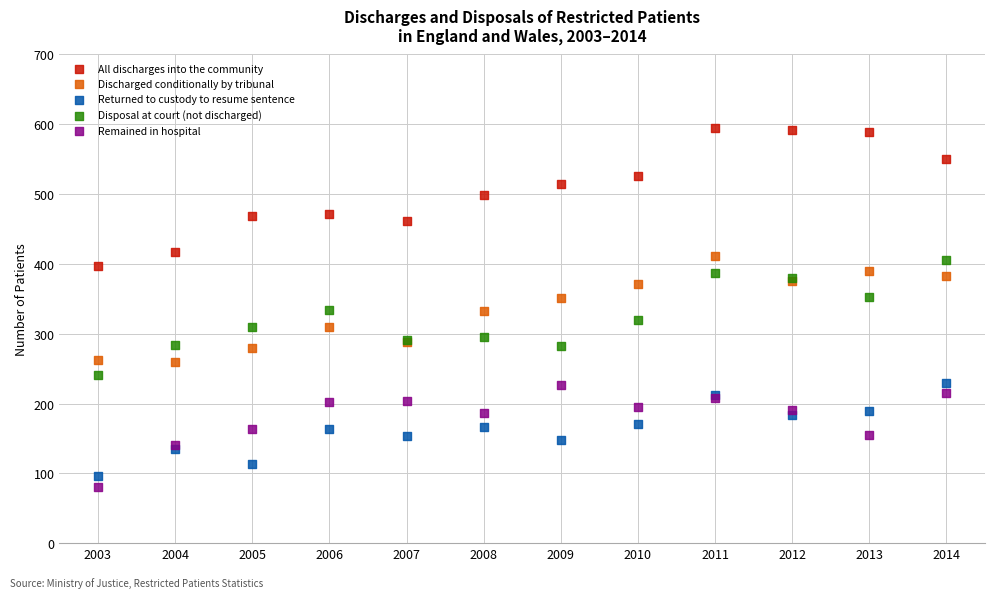

What are all the series names shown in the legend?

All discharges into the community, Discharged conditionally by tribunal, Returned to custody to resume sentence, Disposal at court (not discharged), Remained in hospital